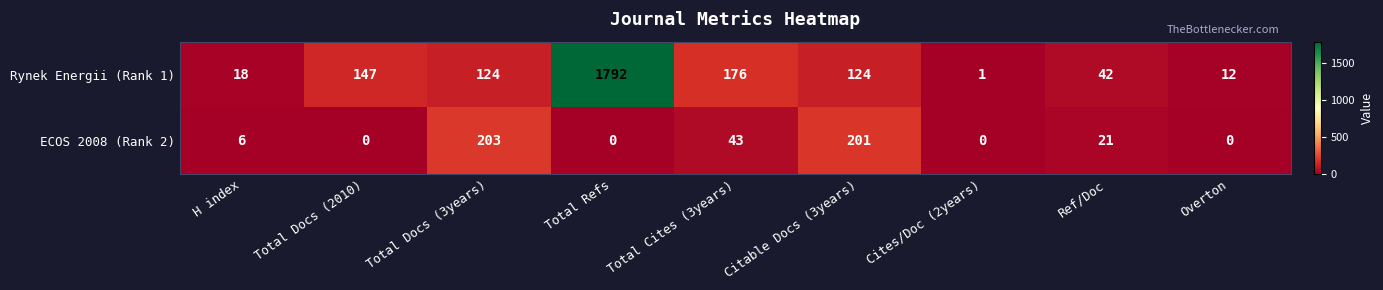

The value of ECOS 2008 (Rank 2) at Ref/Doc is 21. True or false?

True